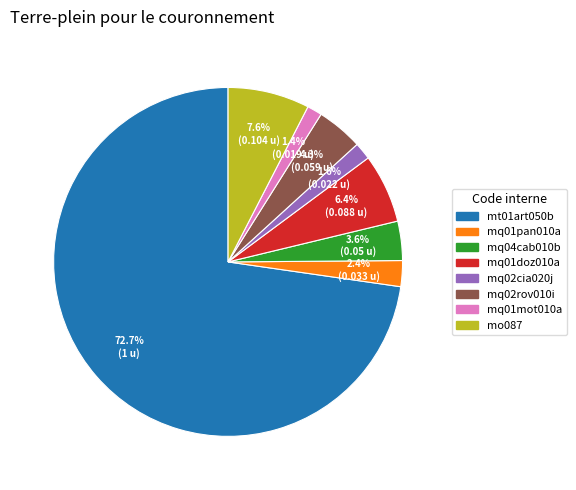

To the nearest percent, what is the combined percentage of mq04cab010b and mq01pan010a?

6%